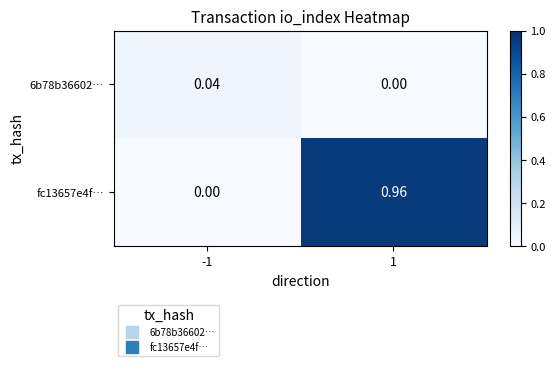

Which series changed the most between -1 and 1?

fc13657e4f…